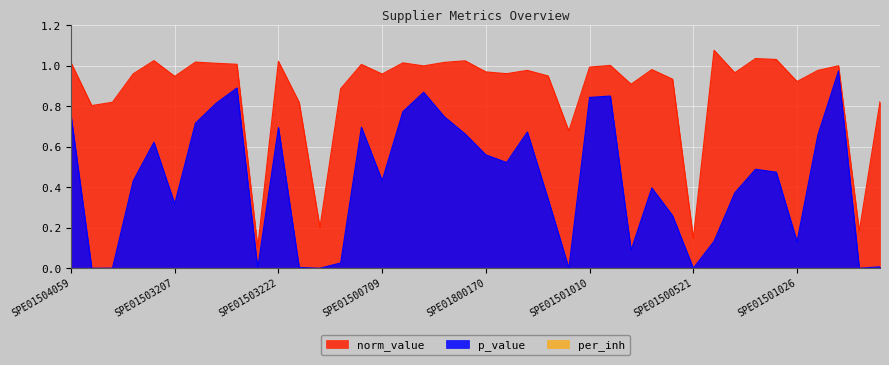

What is the maximum value shown in the chart?

1.1